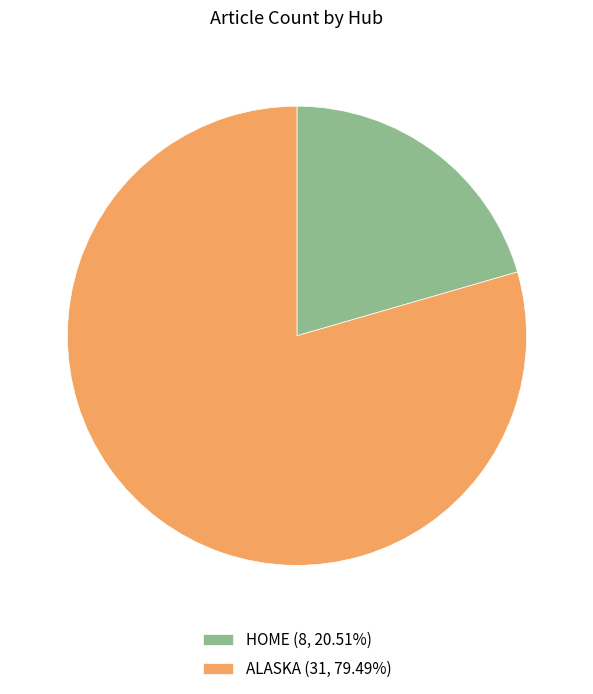

Approximately how many times larger is the value at ALASKA (31, 79.49%) compared to HOME (8, 20.51%)?

3.9